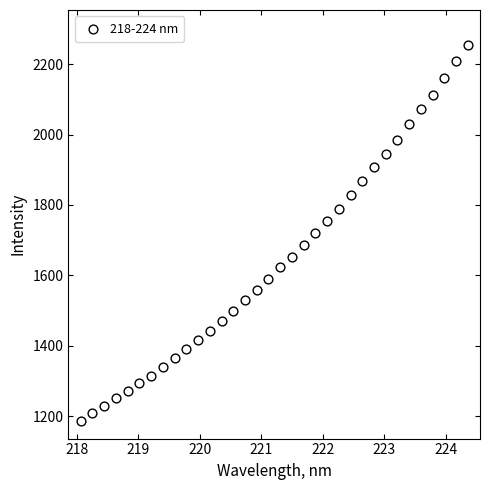

What is the range of X values (max minus min)?

6.3